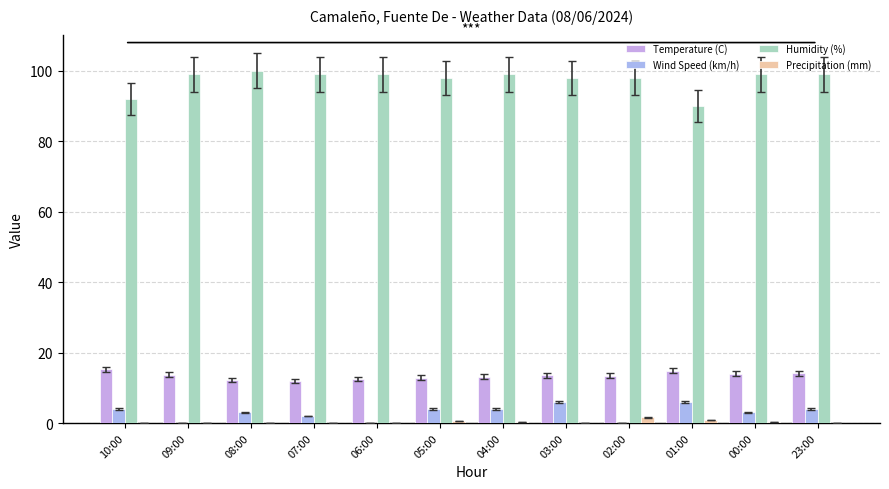

Are the bars horizontal?

No